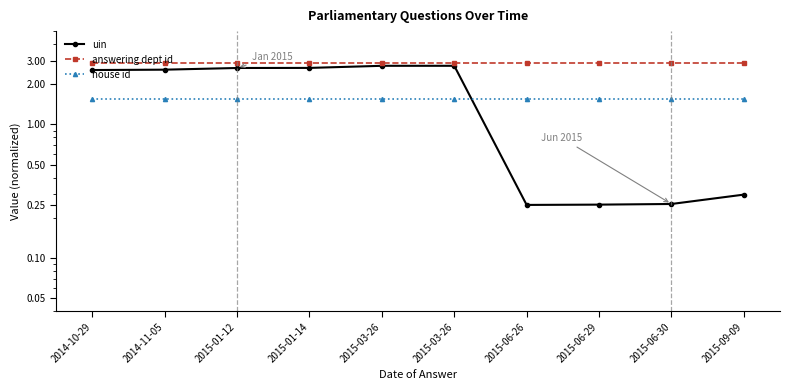

What is the minimum value for uin?

0.2